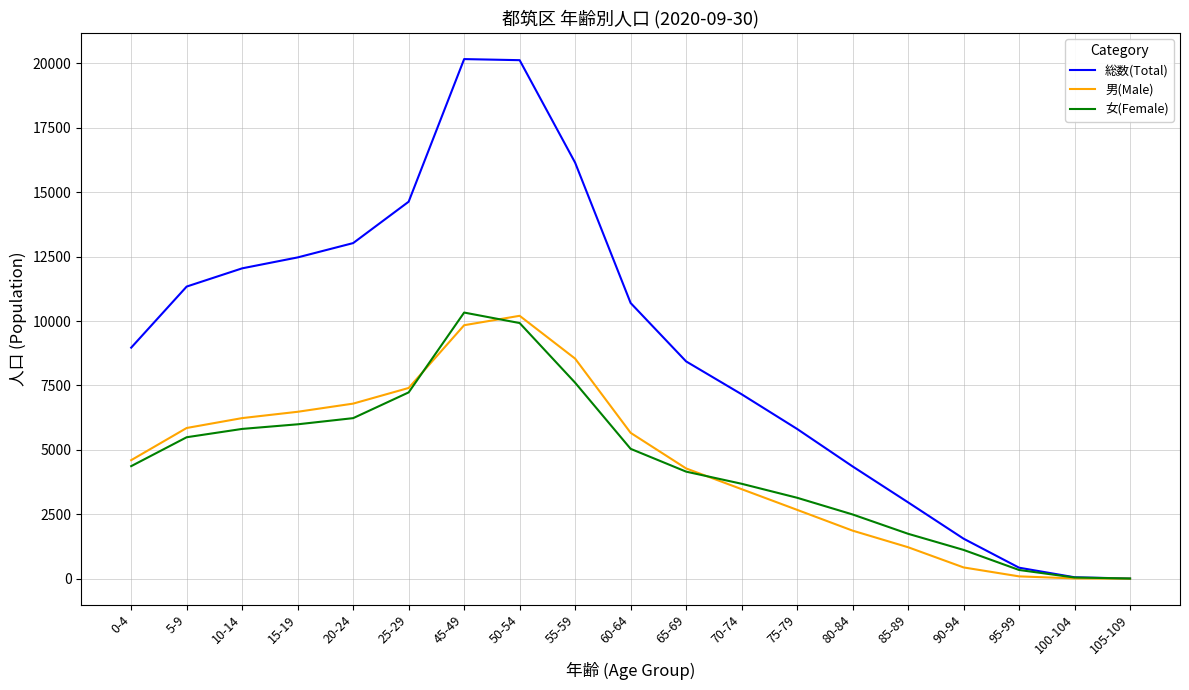

Rank the series at 55-59 from highest to lowest value.

総数(Total), 男(Male), 女(Female)